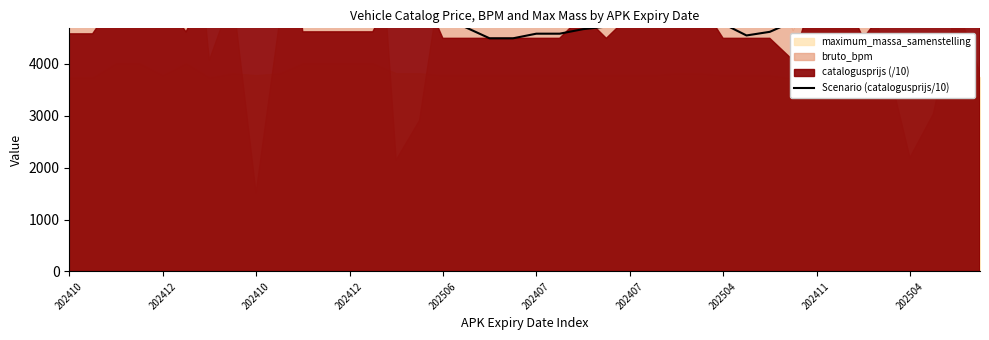

How many values are below 4929?

20